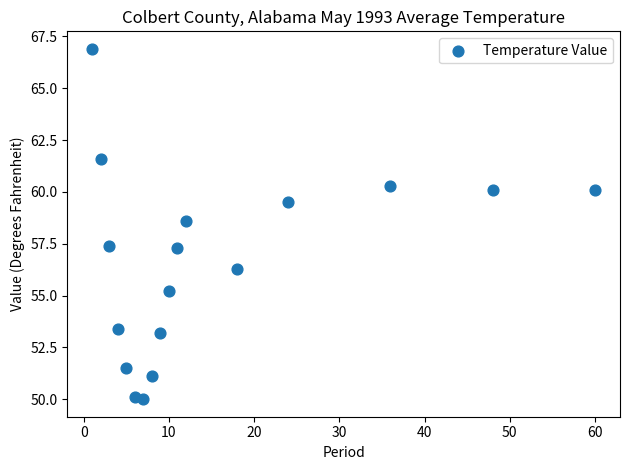

What is the range of X values (max minus min)?

59.0